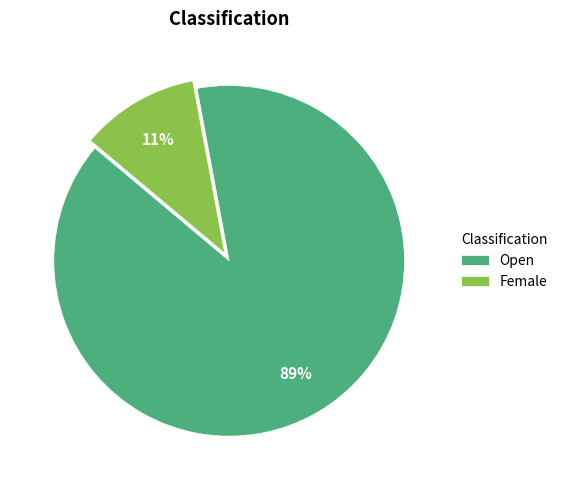

What is the ratio of the value at Open to the value at Female?

8.1